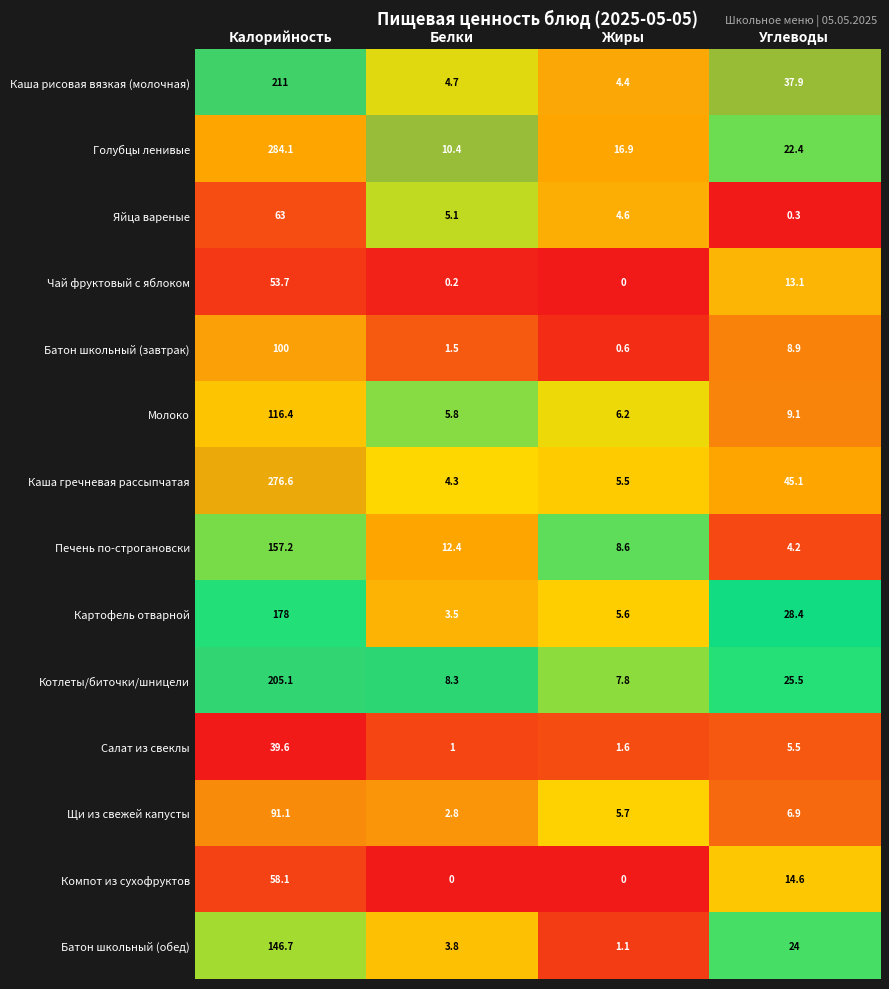

What is the spread (max minus min) of values at Белки?

12.4